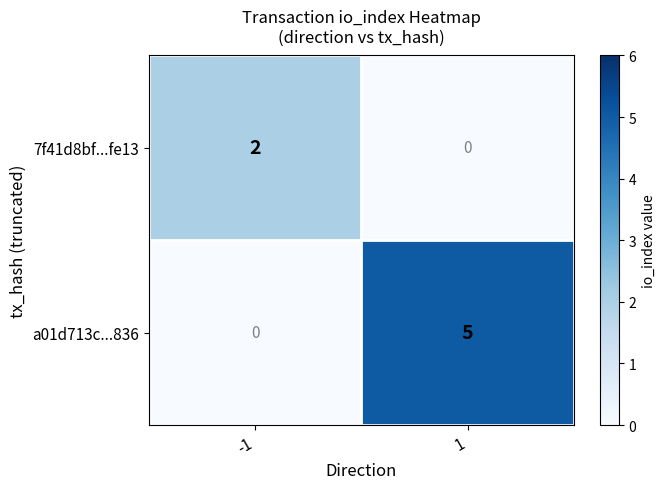

What is the total value across all series at -1?

2